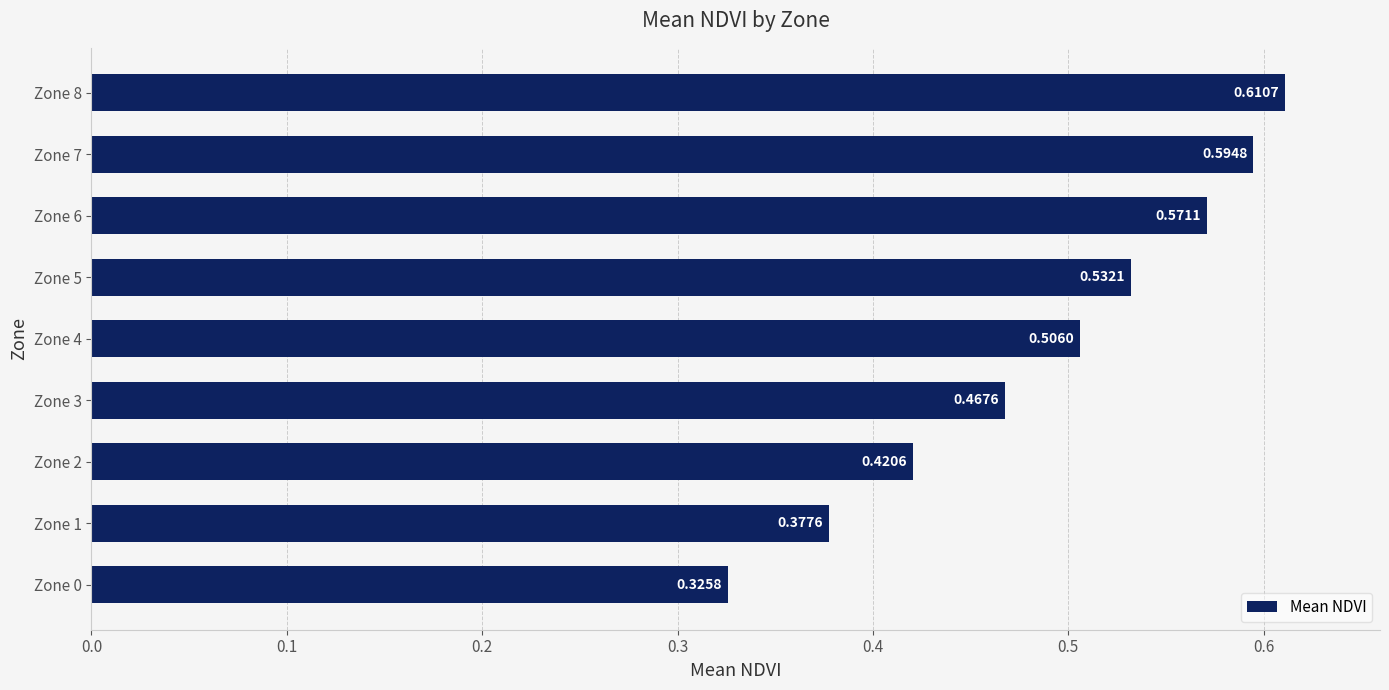

How many series are shown in this chart?

1